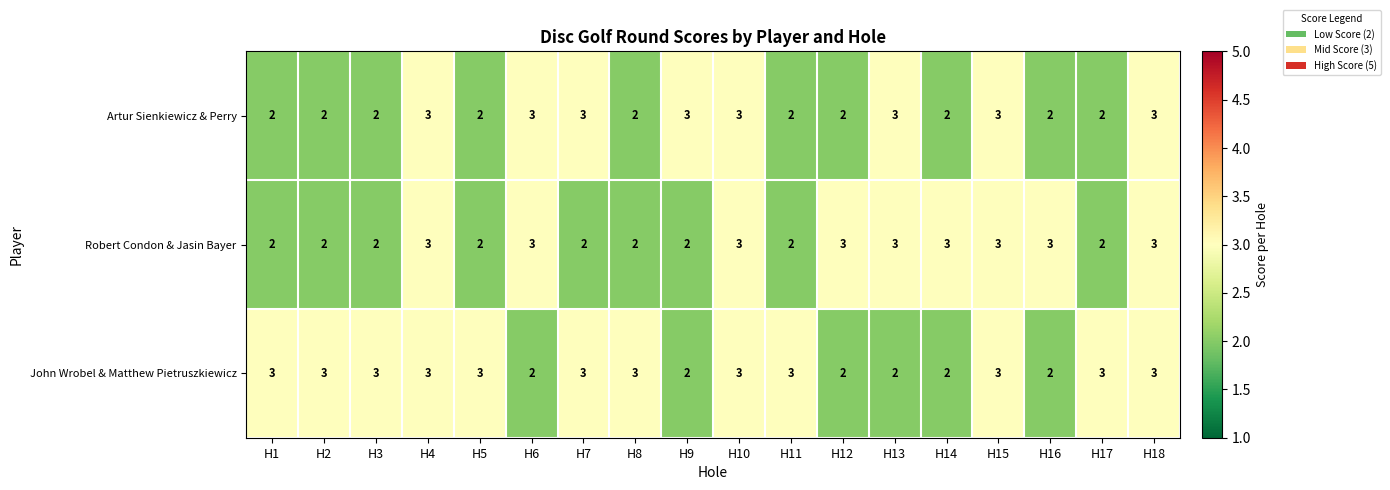

What is the spread (max minus min) of values at H17?

1